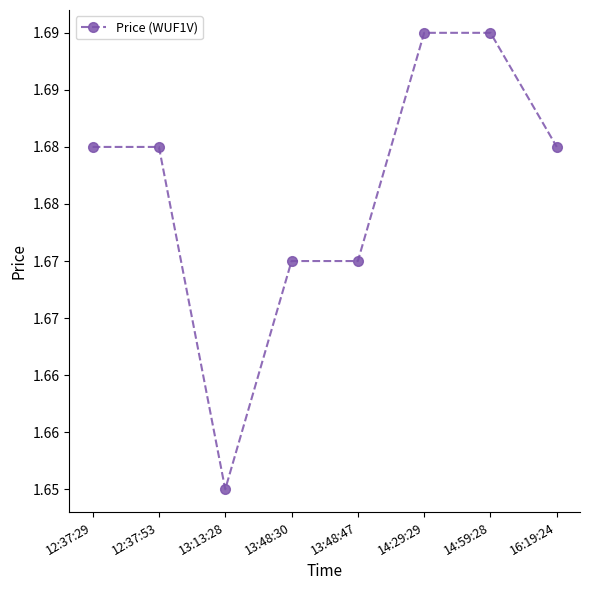

What is the value of the 6th point from the left?

1.7